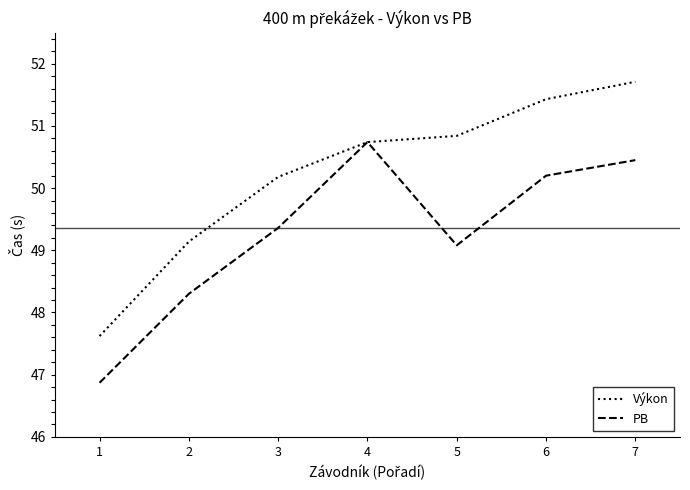

Read the Výkon value at 3.

50.2